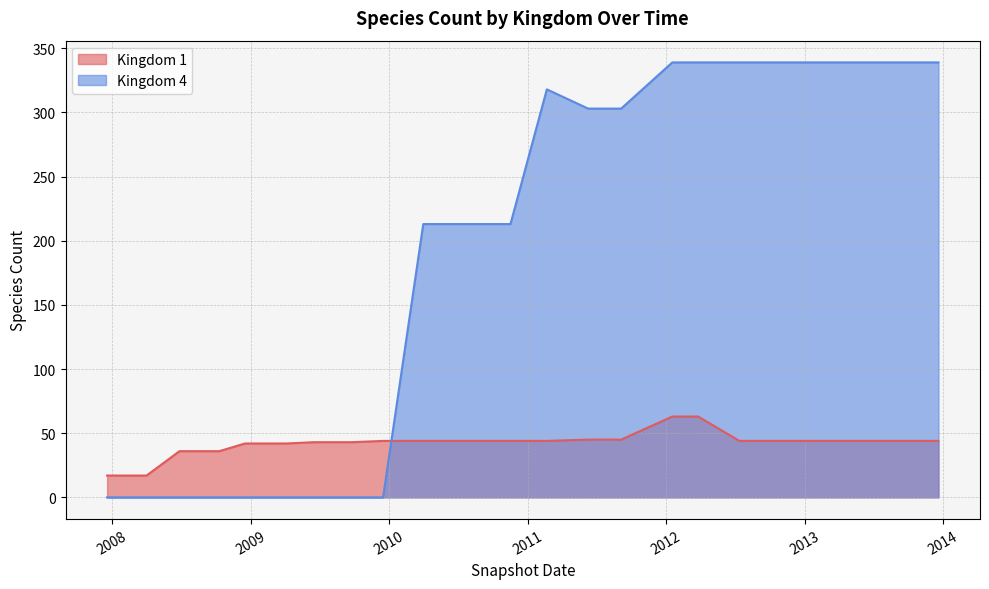

Which series has the largest range (max minus min)?

Kingdom 4